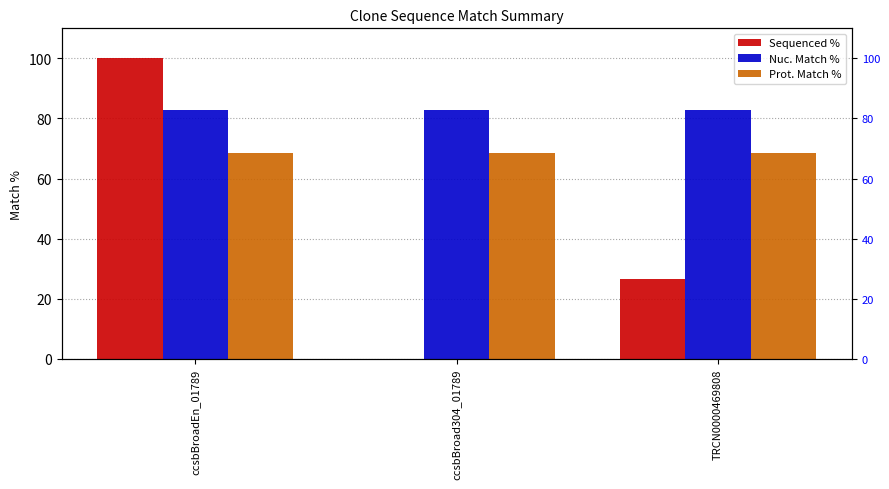

What is the sum of the Sequenced % values at TRCN0000469808 and ccsbBroad304_01789?

26.7